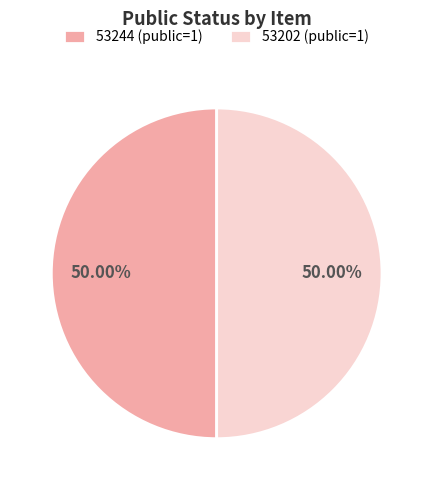

Do 53202 and 53244 together represent more than half of the pie?

Yes